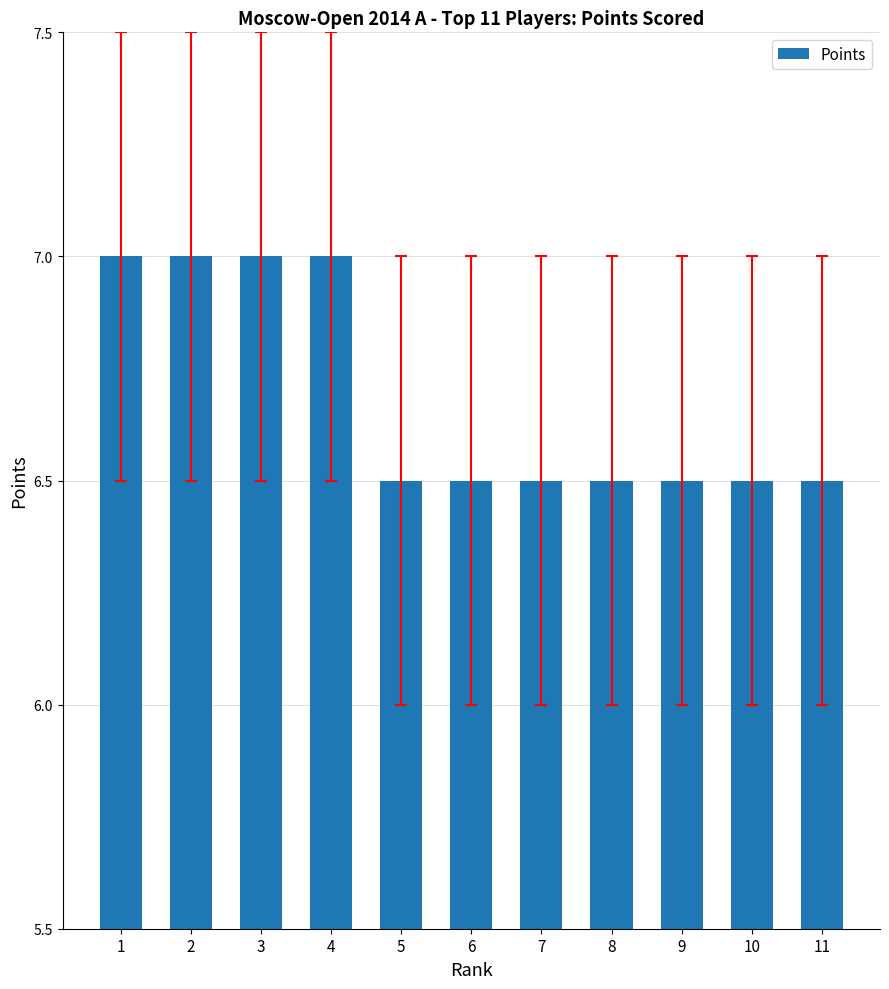

Read the value at 5.

6.5